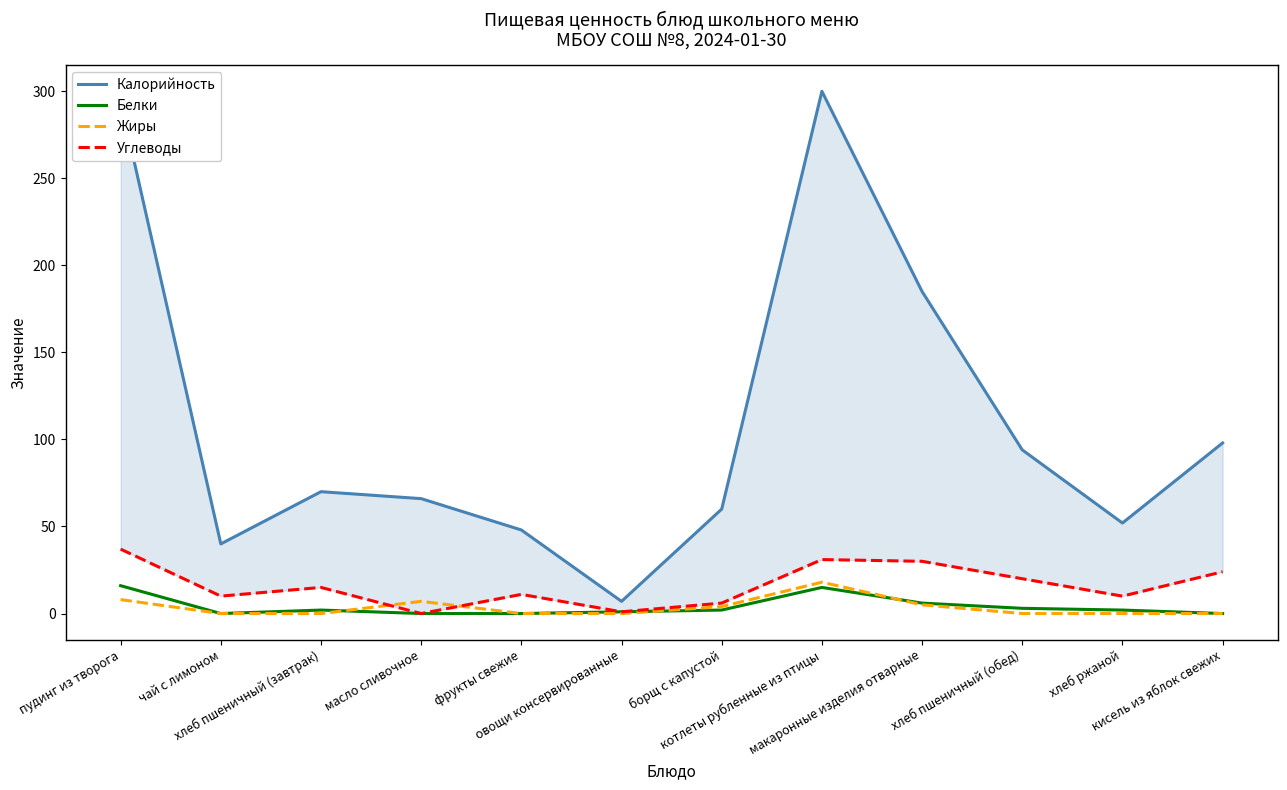

What position from the left is овощи консервированные?

6